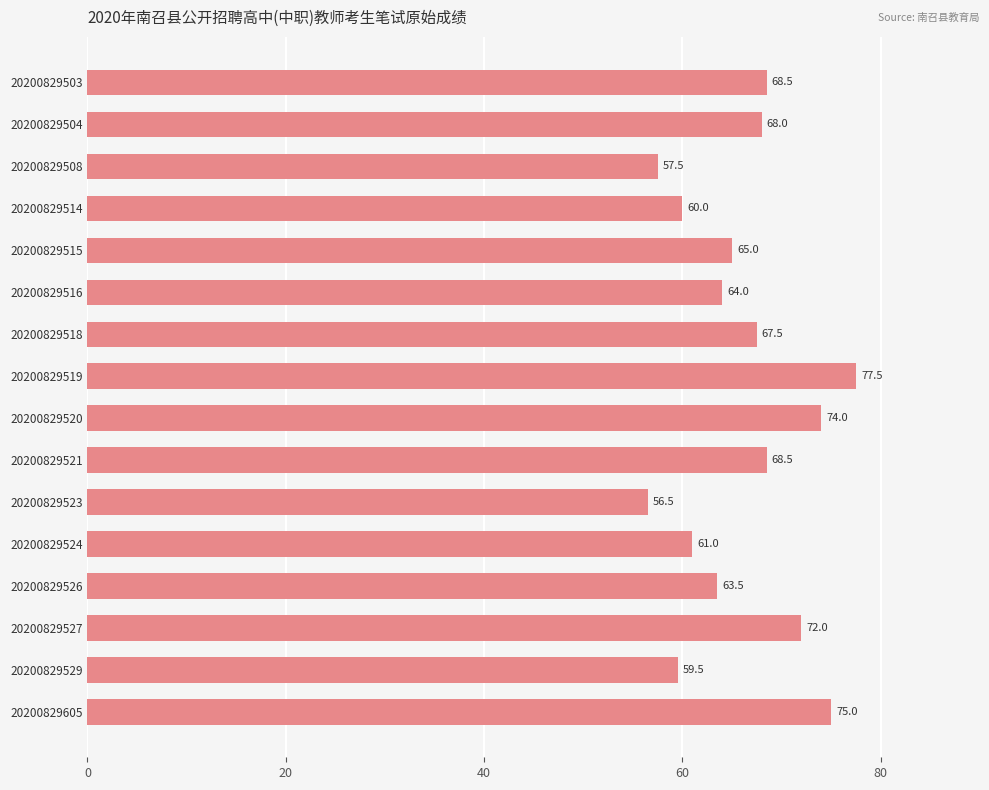

How many values are below 67?

8